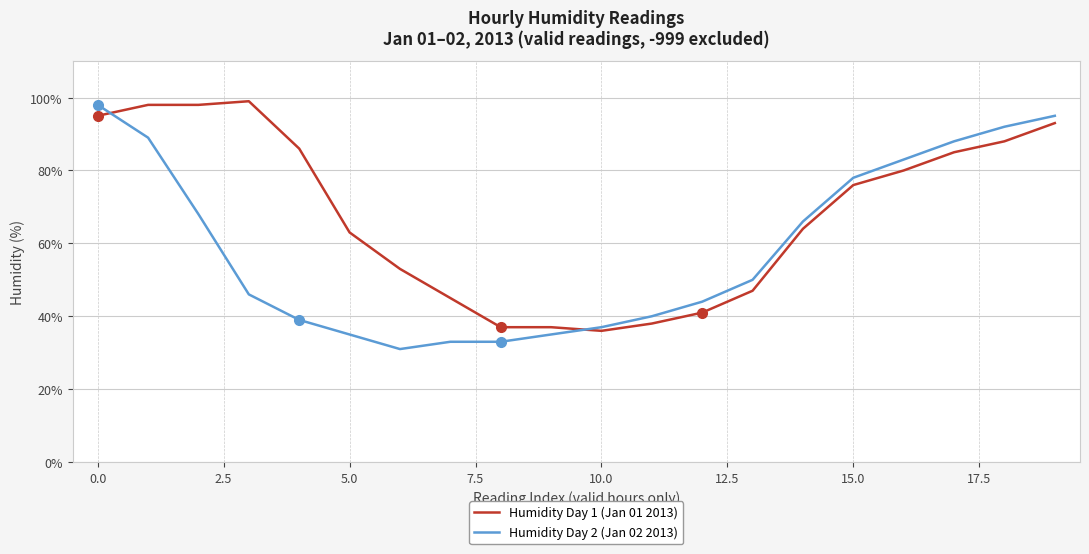

What is the maximum value shown in the chart?

99